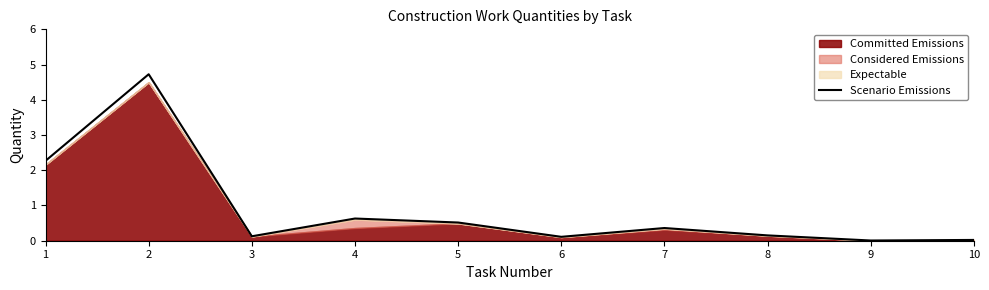

The chart shows a value of 0.1 at 3. True or false?

True